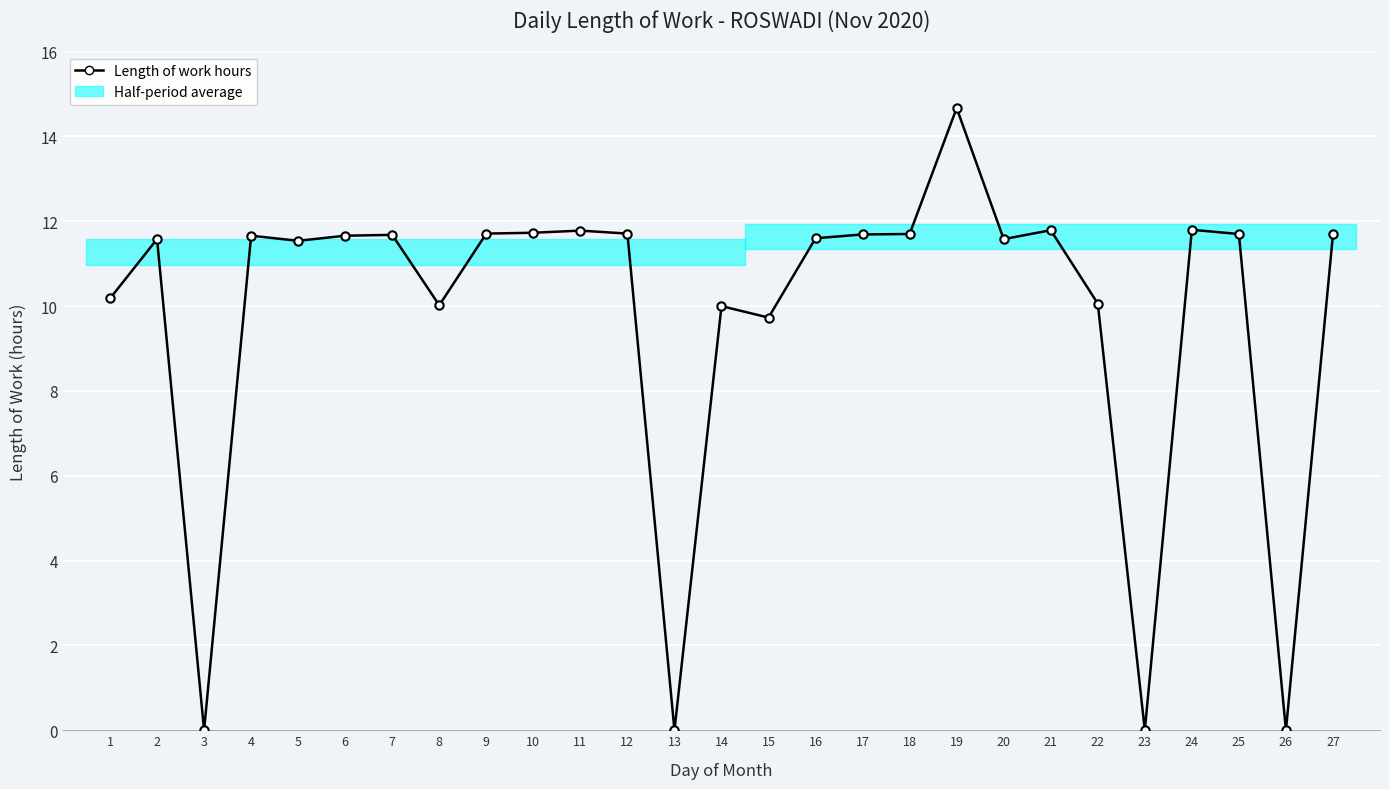

How many points are lower than both their immediate neighbors (excluding endpoints)?

8